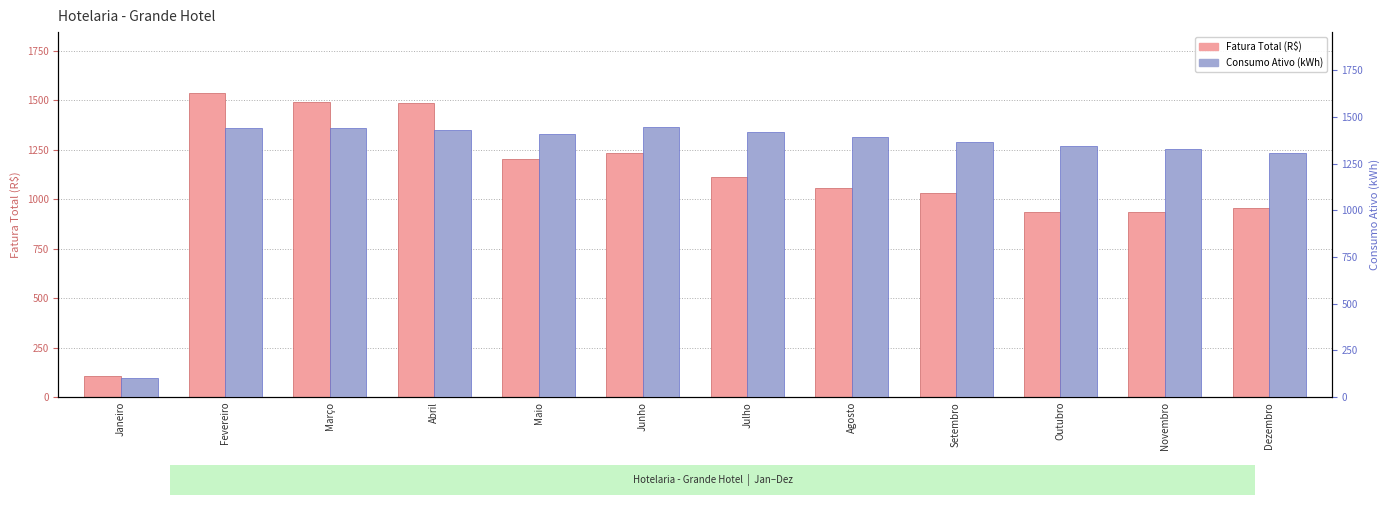

Rank the series by their average value, from highest to lowest.

Consumo Ativo (kWh), Fatura Total (R$)